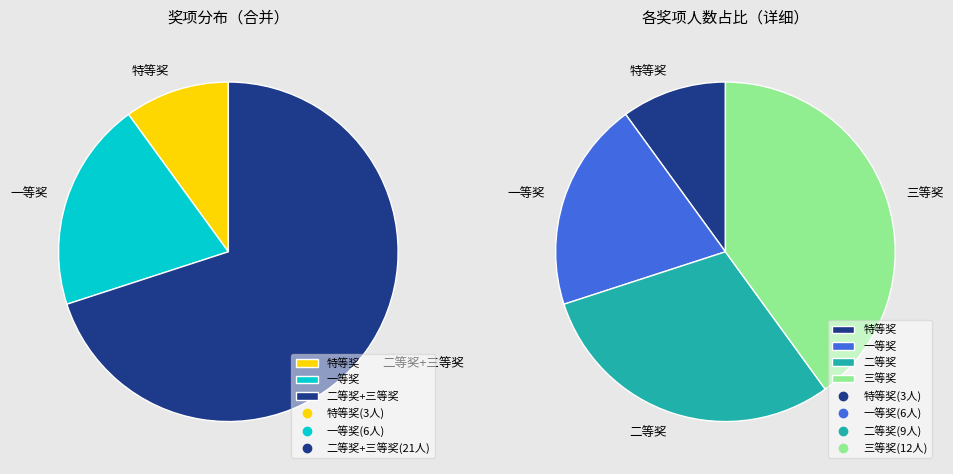

What percentage is NOT represented by 三等奖?

60.0%